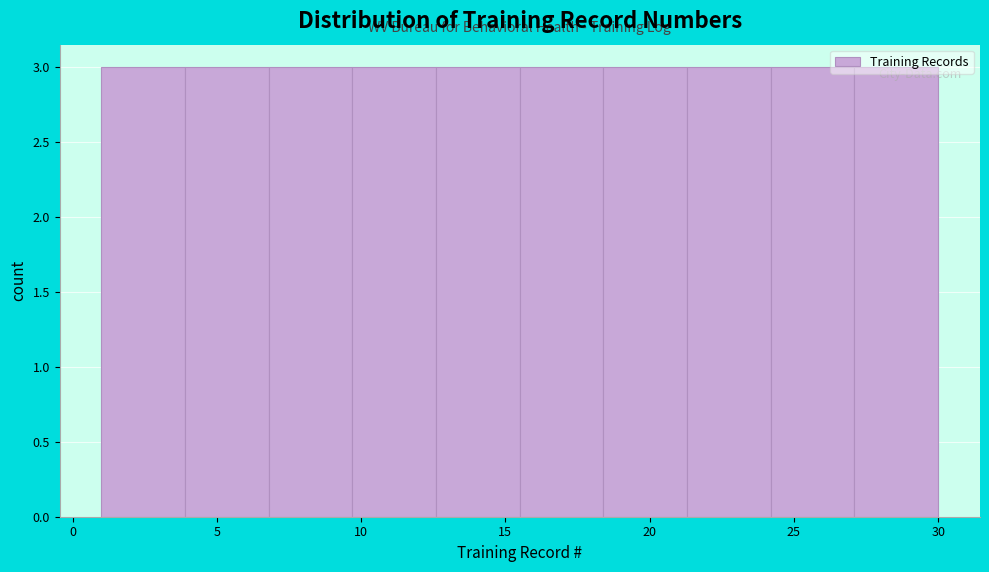

Reading left to right, transcribe this chart: for each bar, give the range it covers on the x-axis and its height. Neither the bar edges nor the heights are printed on the chart, so give them approximately, as read against the axes.

1.0 to 3.9: 3
3.9 to 6.8: 3
6.8 to 9.7: 3
9.7 to 12.6: 3
12.6 to 15.5: 3
15.5 to 18.4: 3
18.4 to 21.3: 3
21.3 to 24.2: 3
24.2 to 27.1: 3
27.1 to 30.0: 3